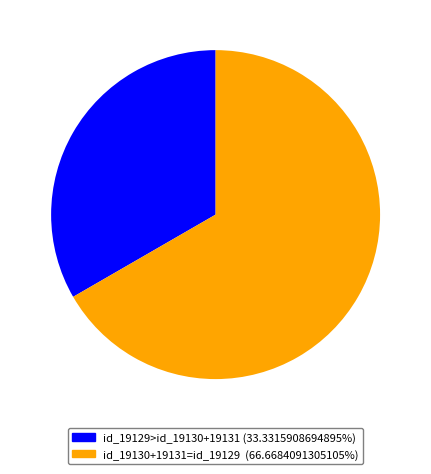

Does any single category account for the majority?

Yes